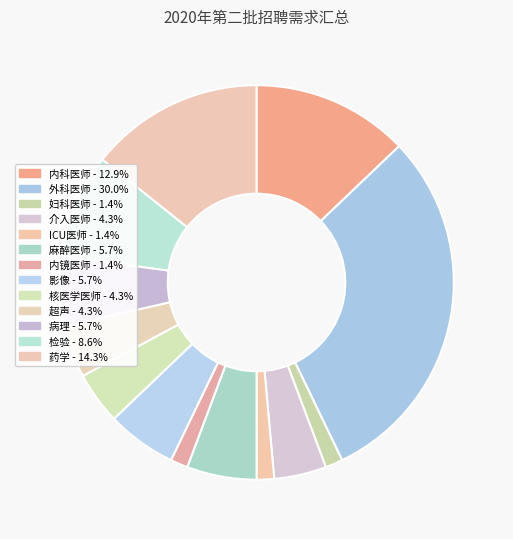

How many slices are in this pie chart?

13